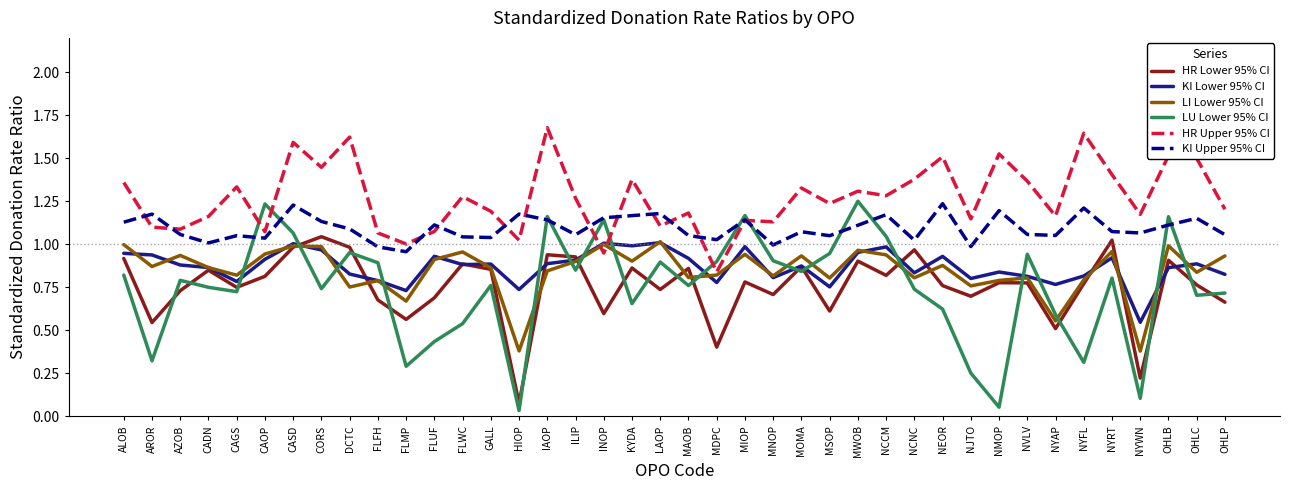

How many lines are shown in the chart?

6